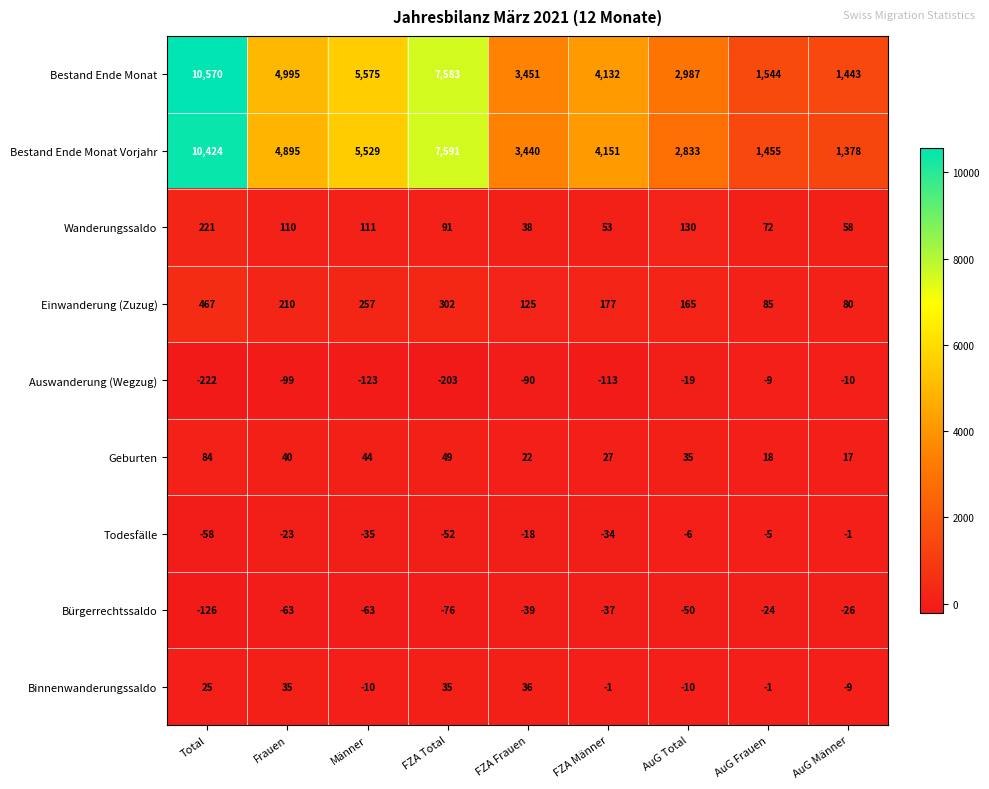

Which category has the lowest value across all series?

Total